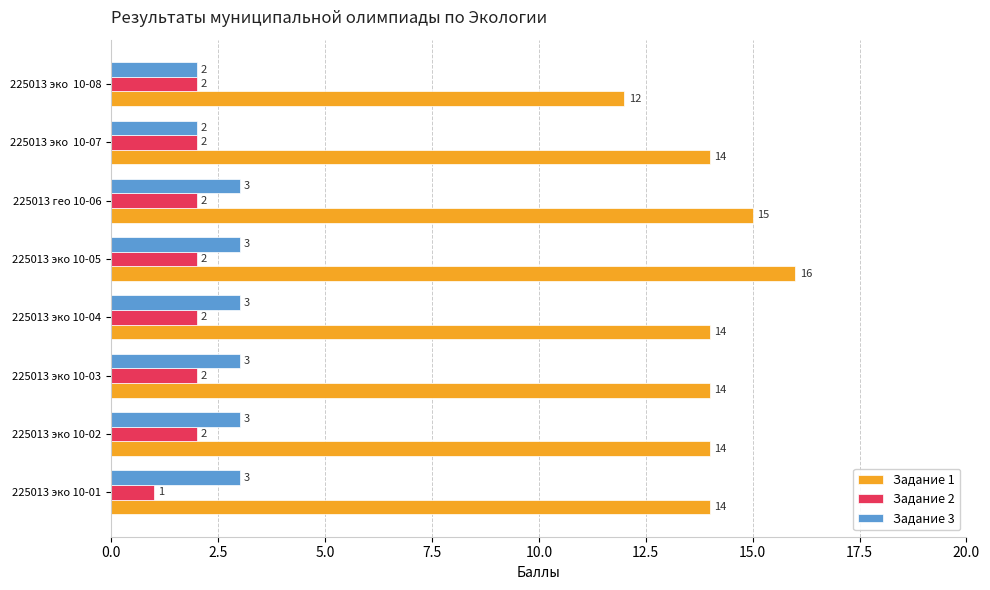

At how many categories does at least one series exceed 13?

7